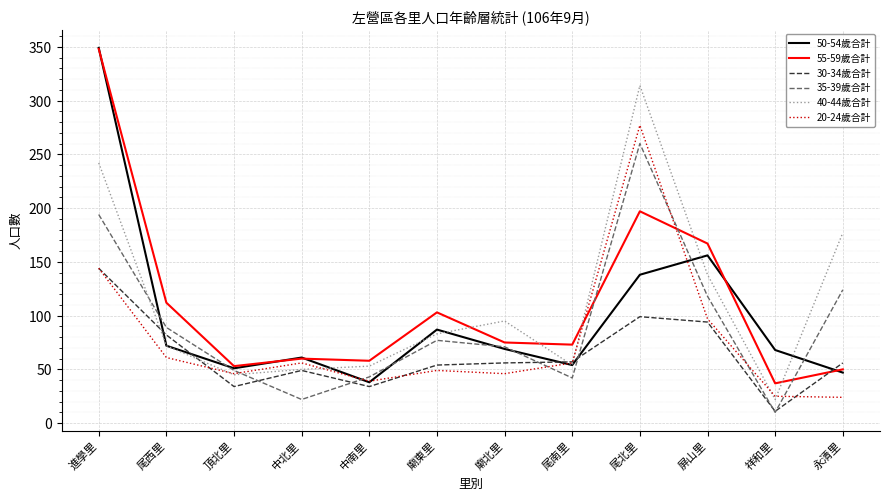

Where is the first local maximum for 20-24歲合計?

中北里